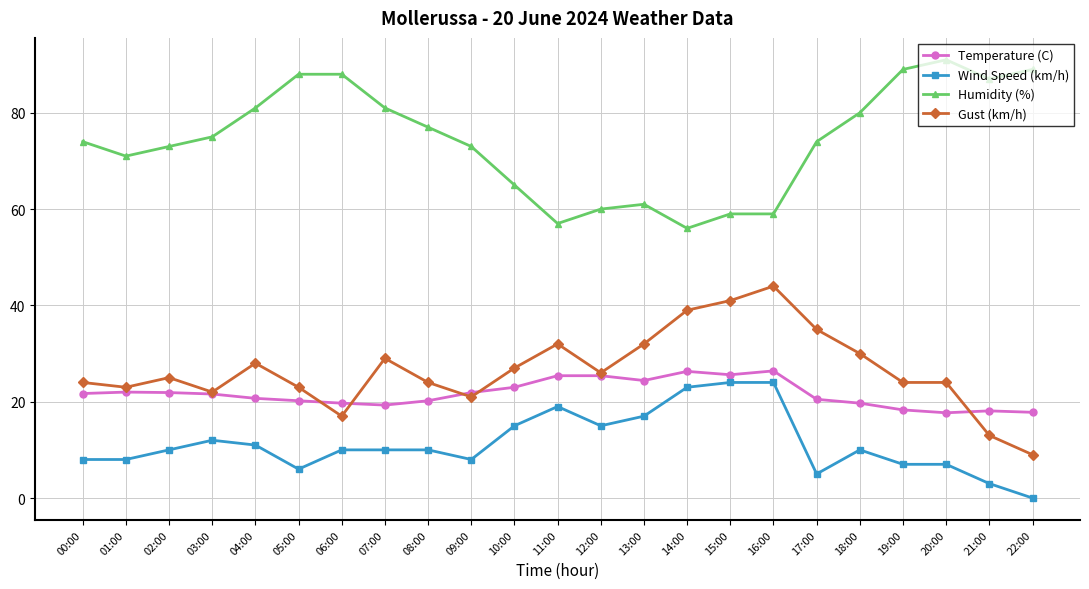

The value of Wind Speed (km/h) at 01:00 is 8.0. True or false?

True